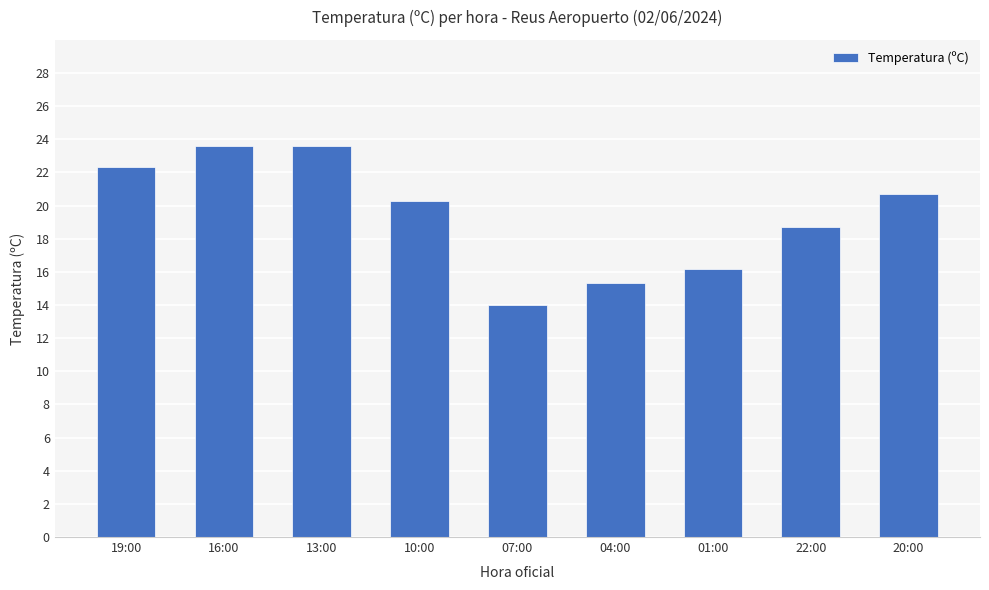

What is the average value?

19.4